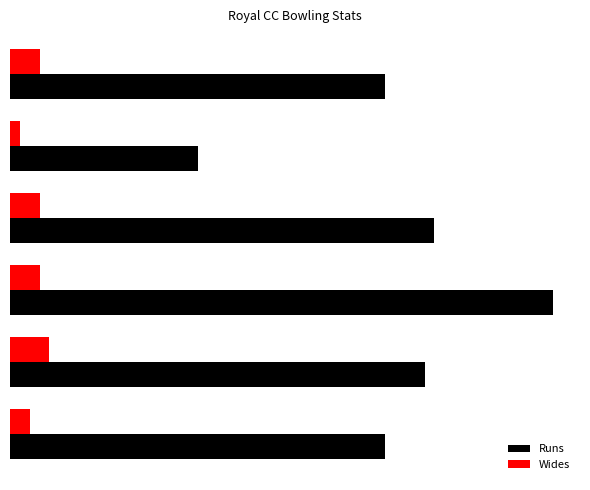

Where does the Runs series first go above 42?

20